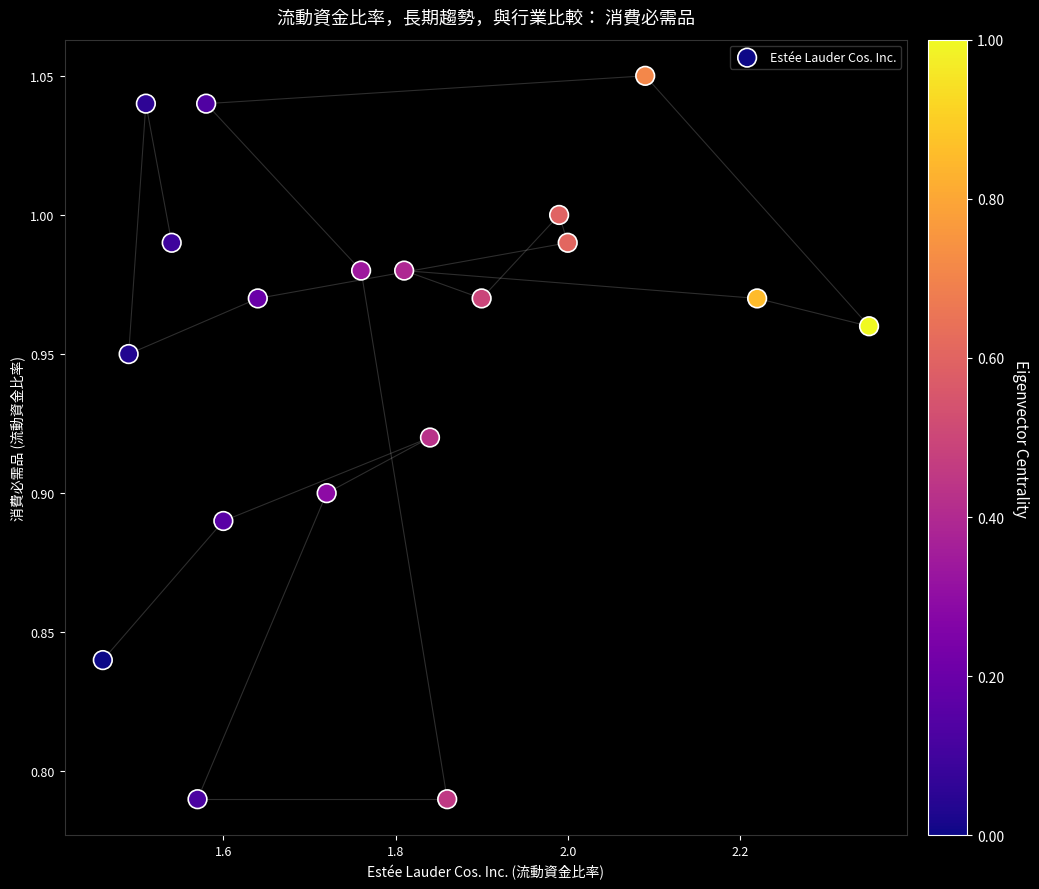

What is the range of Y values (max minus min)?

0.3